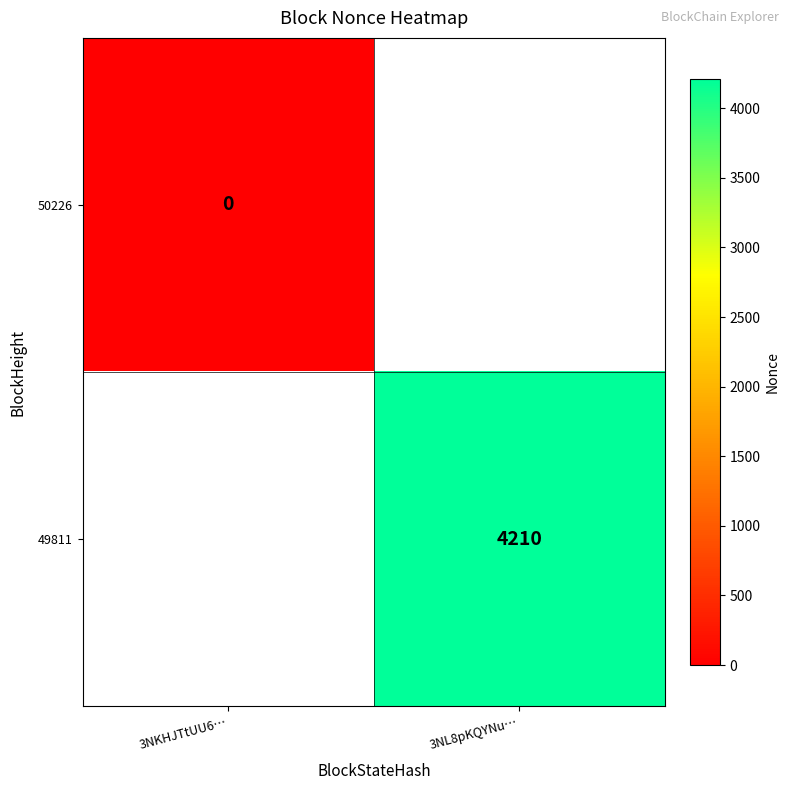

The 49811 series shows 4210 at 3NL8pKQYNu…. True or false?

True